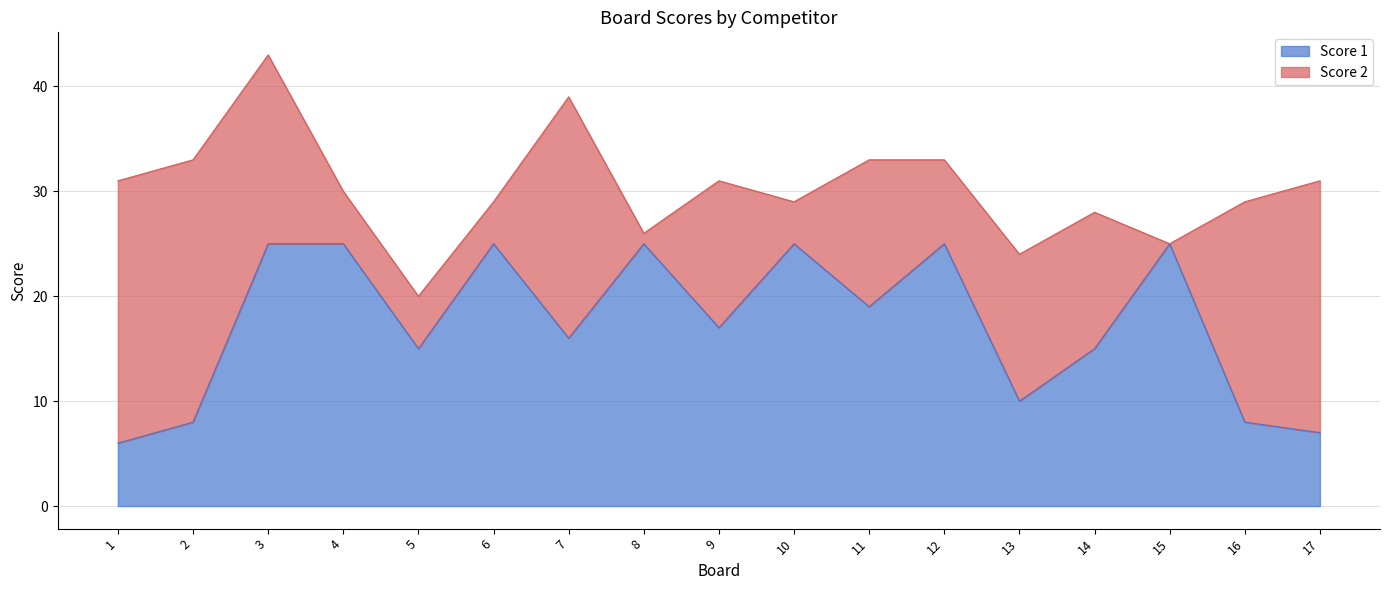

Rank the categories by value from highest to lowest.

3, 4, 6, 8, 10, 12, 15, 11, 9, 7, 5, 14, 13, 2, 16, 17, 1